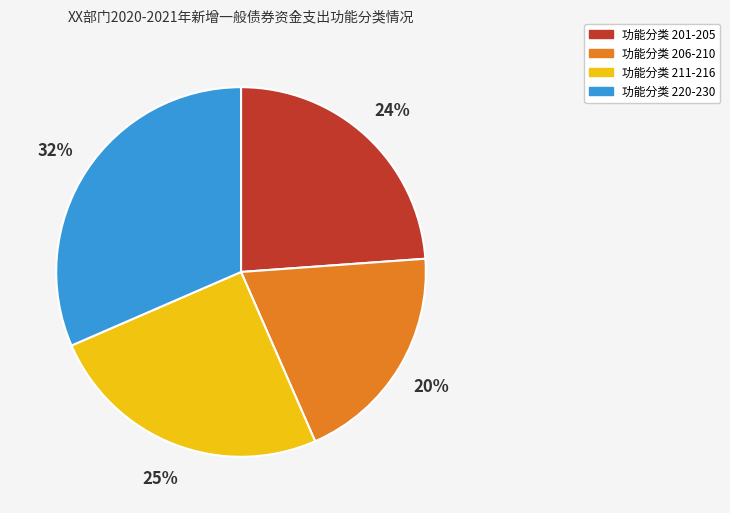

Do 功能分类 206-210 and 功能分类 220-230 together represent more than half of the pie?

Yes